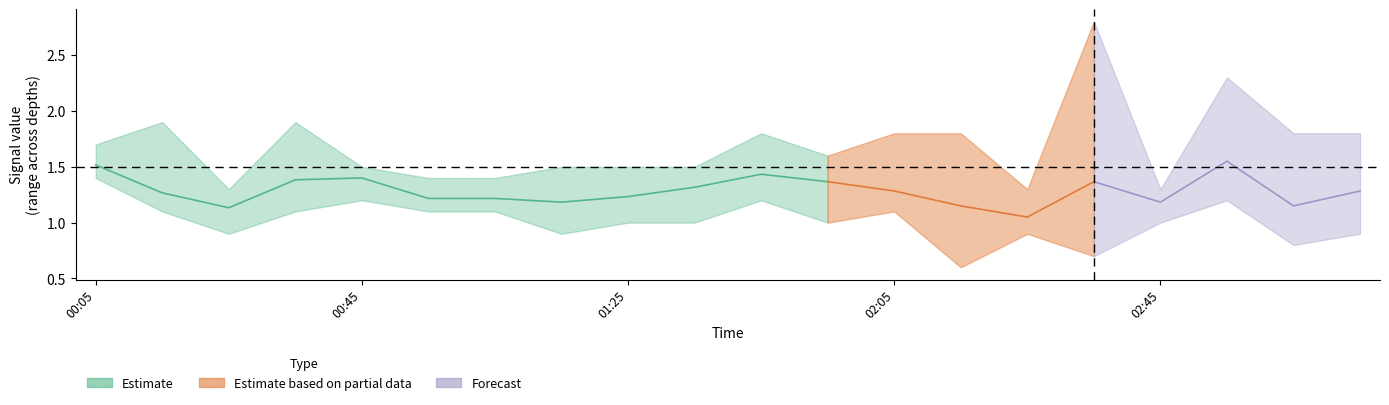

What is the difference between the 4.216 values at 2014/05/13 00:45 and 2014/05/13 01:15?

0.2